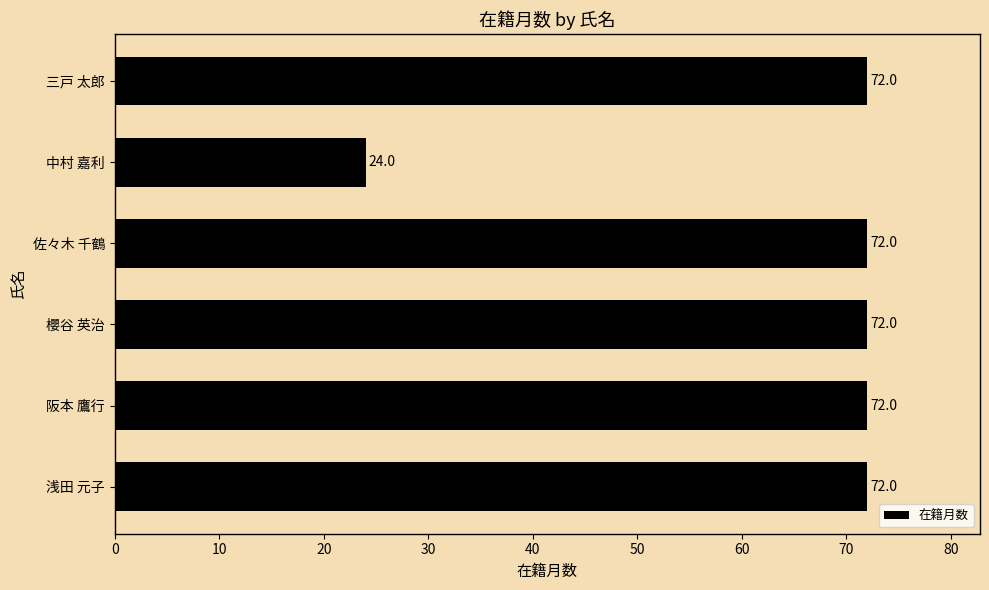

What is the minimum value shown in the chart?

24